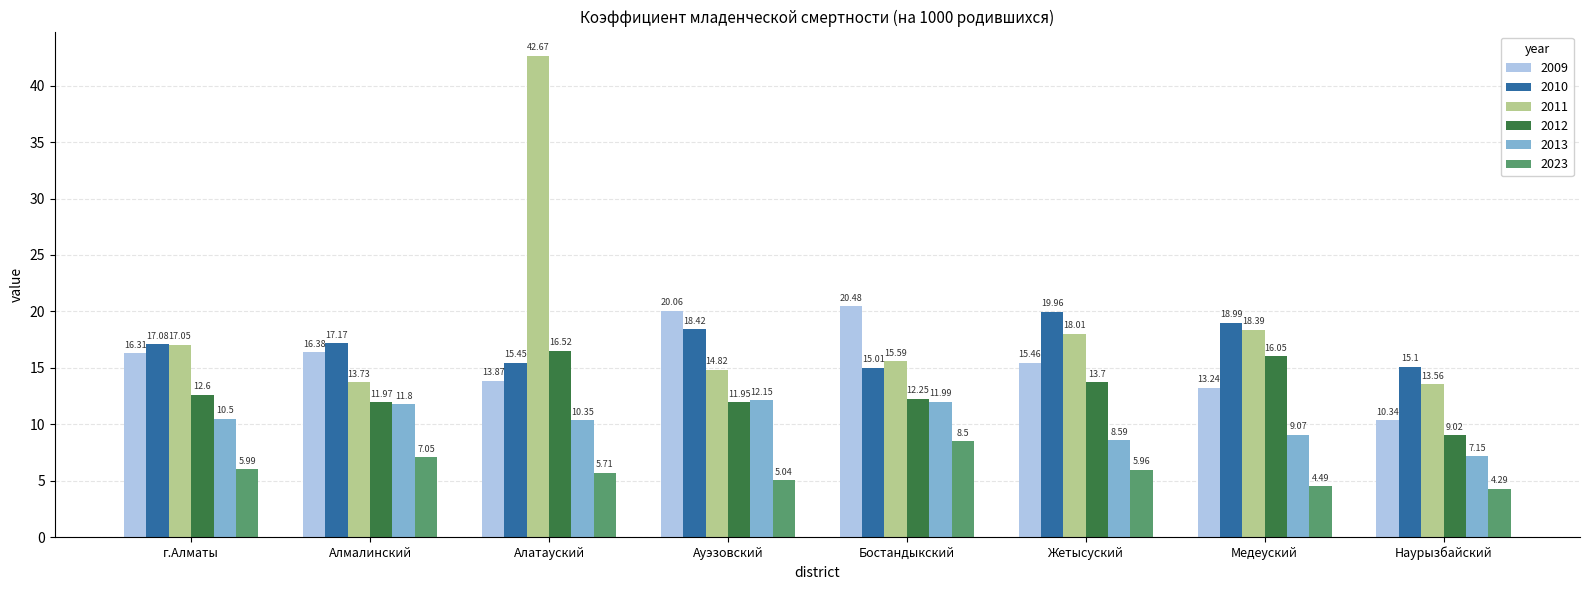

Which category has the highest value across all series?

Алатауский